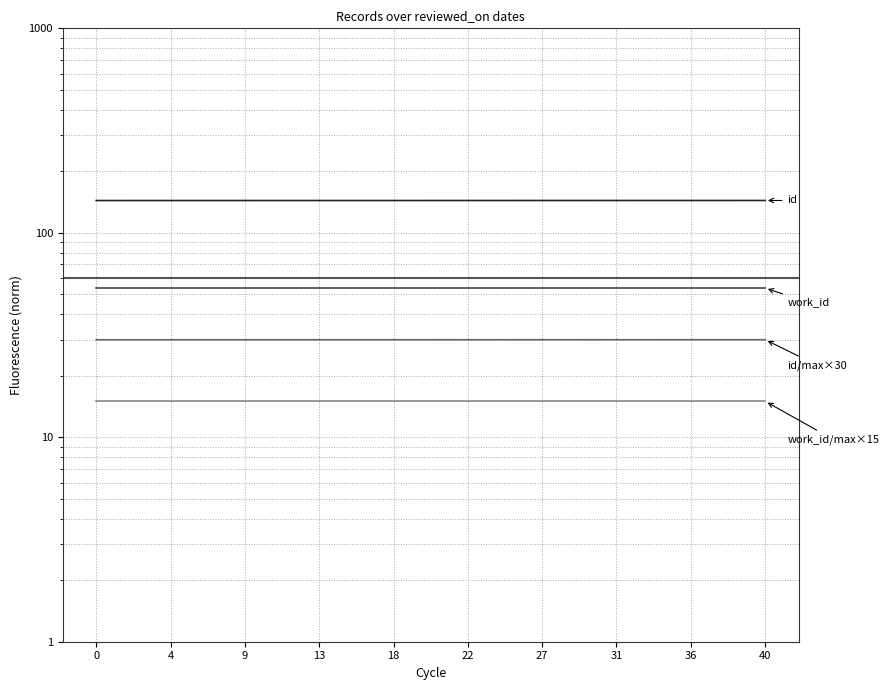

What is the difference between the second highest and second lowest values in the id series?

0.1